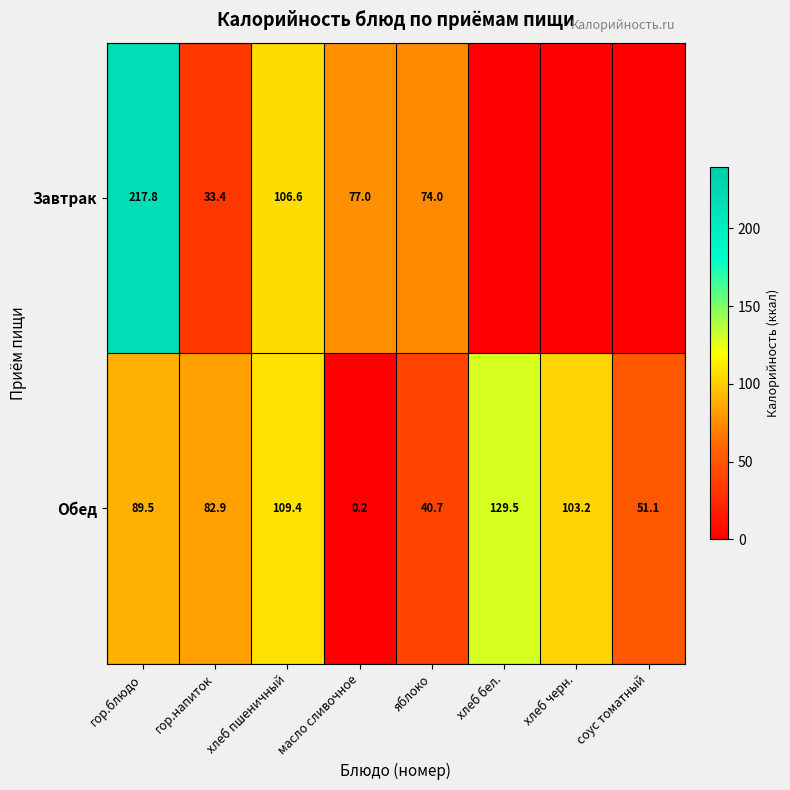

Between гор.напиток and яблоко, which series saw the biggest shift?

Обед